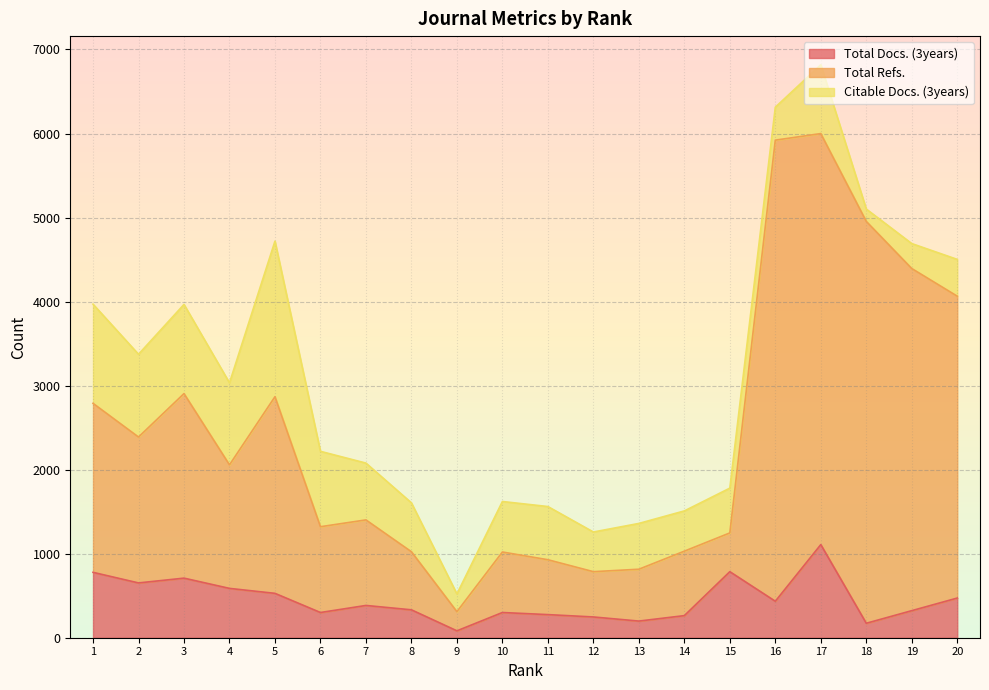

What is the average value of the Total Docs. (3years) series?

446